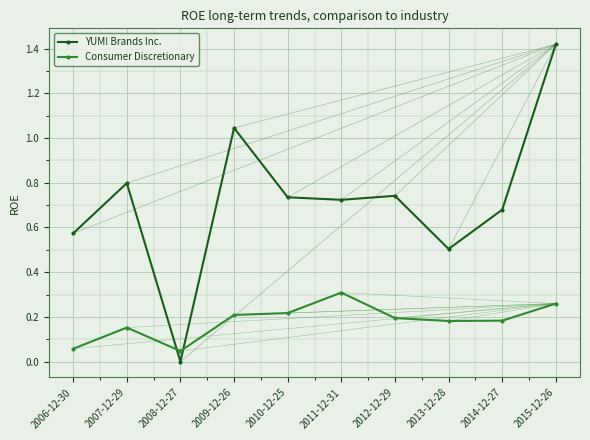

What is the difference between the second highest and second lowest values in the YUM! Brands Inc. series?

0.5